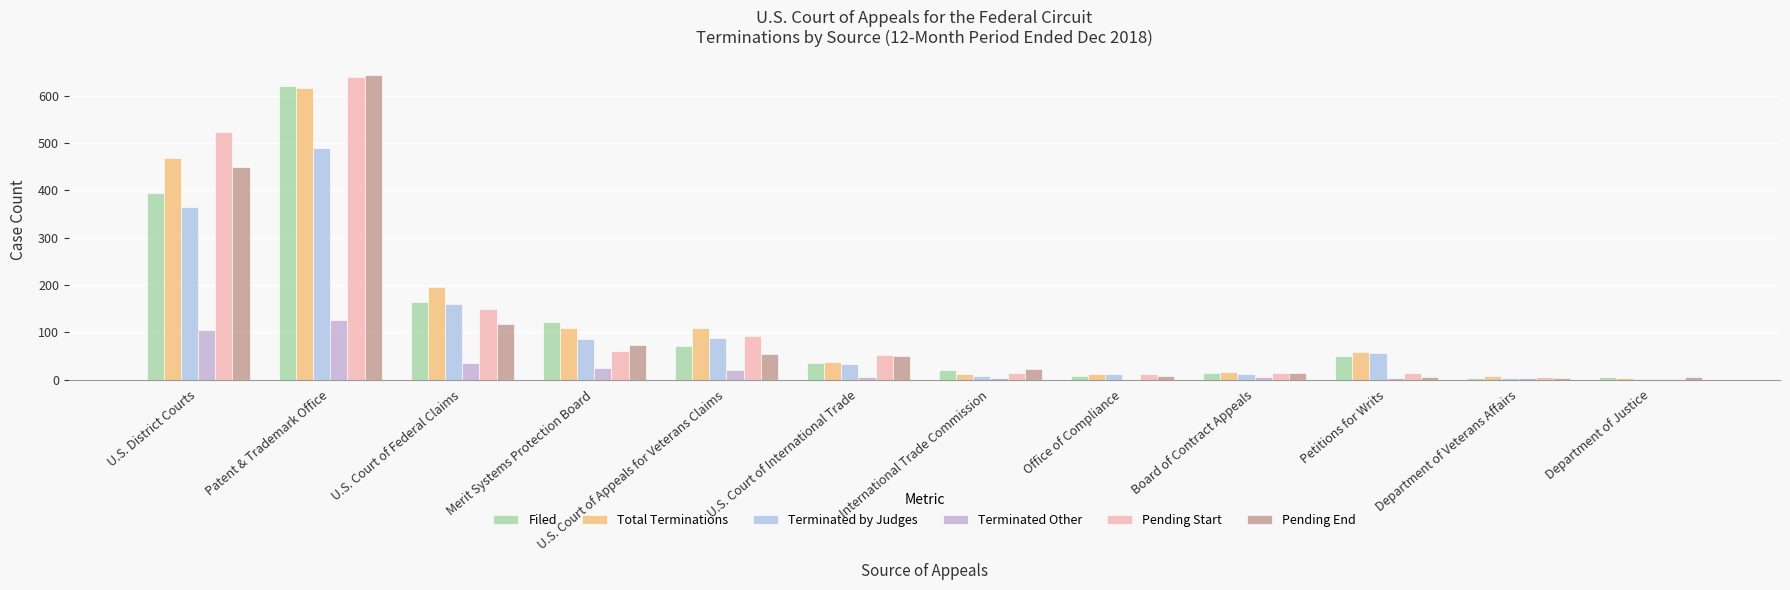

Reading left to right, what are all the values shown in this chart?

Filed: U.S. District Courts=395	Patent & Trademark Office=620	U.S. Court of Federal Claims=164	Merit Systems Protection Board=122	U.S. Court of Appeals for Veterans Claims=71	U.S. Court of International Trade=35	International Trade Commission=20	Office of Compliance=8	Board of Contract Appeals=15	Petitions for Writs=49	Department of Veterans Affairs=4	Department of Justice=6
Total Terminations: U.S. District Courts=469	Patent & Trademark Office=615	U.S. Court of Federal Claims=196	Merit Systems Protection Board=109	U.S. Court of Appeals for Veterans Claims=109	U.S. Court of International Trade=37	International Trade Commission=12	Office of Compliance=11	Board of Contract Appeals=16	Petitions for Writs=59	Department of Veterans Affairs=7	Department of Justice=3
Terminated by Judges: U.S. District Courts=364	Patent & Trademark Office=490	U.S. Court of Federal Claims=160	Merit Systems Protection Board=85	U.S. Court of Appeals for Veterans Claims=88	U.S. Court of International Trade=32	International Trade Commission=8	Office of Compliance=11	Board of Contract Appeals=11	Petitions for Writs=56	Department of Veterans Affairs=4	Department of Justice=2
Terminated Other: U.S. District Courts=105	Patent & Trademark Office=125	U.S. Court of Federal Claims=36	Merit Systems Protection Board=24	U.S. Court of Appeals for Veterans Claims=21	U.S. Court of International Trade=5	International Trade Commission=4	Office of Compliance=0	Board of Contract Appeals=5	Petitions for Writs=3	Department of Veterans Affairs=3	Department of Justice=1
Pending Start: U.S. District Courts=524	Patent & Trademark Office=639	U.S. Court of Federal Claims=149	Merit Systems Protection Board=61	U.S. Court of Appeals for Veterans Claims=92	U.S. Court of International Trade=51	International Trade Commission=14	Office of Compliance=11	Board of Contract Appeals=14	Petitions for Writs=15	Department of Veterans Affairs=6	Department of Justice=2
Pending End: U.S. District Courts=450	Patent & Trademark Office=644	U.S. Court of Federal Claims=117	Merit Systems Protection Board=74	U.S. Court of Appeals for Veterans Claims=54	U.S. Court of International Trade=49	International Trade Commission=22	Office of Compliance=8	Board of Contract Appeals=13	Petitions for Writs=5	Department of Veterans Affairs=3	Department of Justice=5